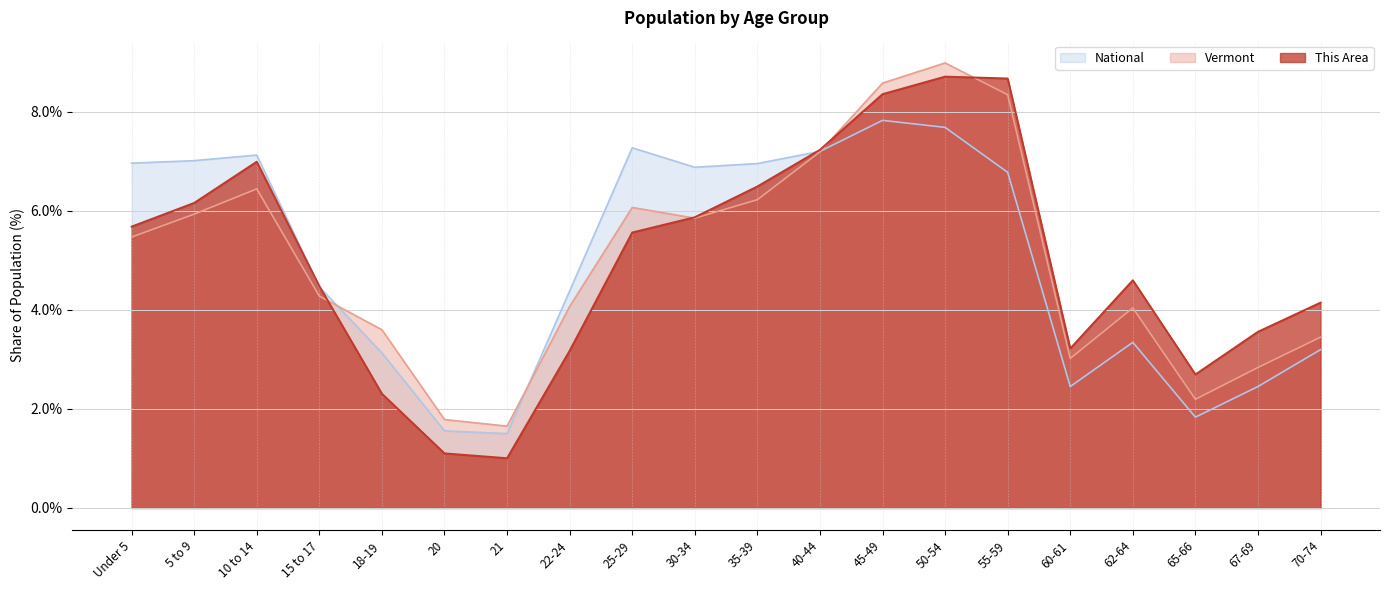

List the series in order of their peak value, lowest first.

National, This Area, Vermont